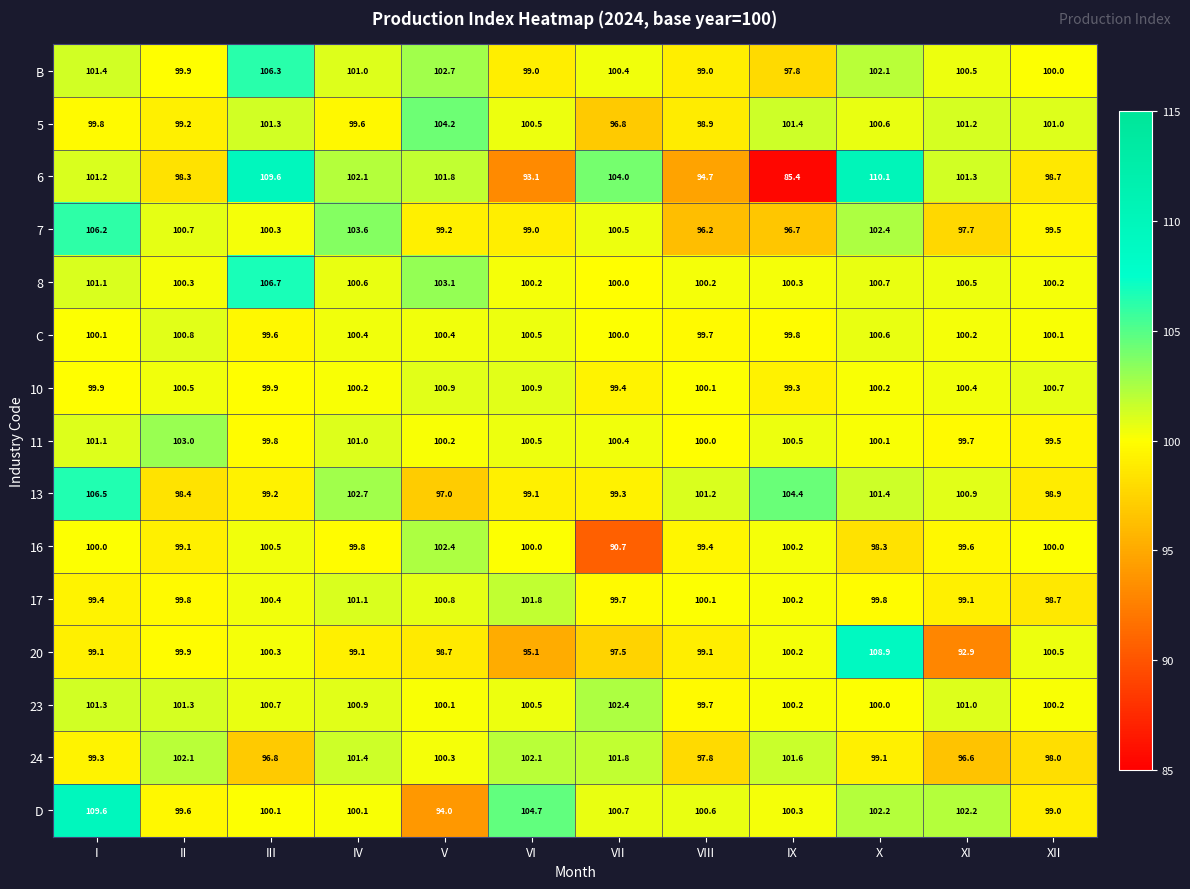

How many data points in D are above 100?

9